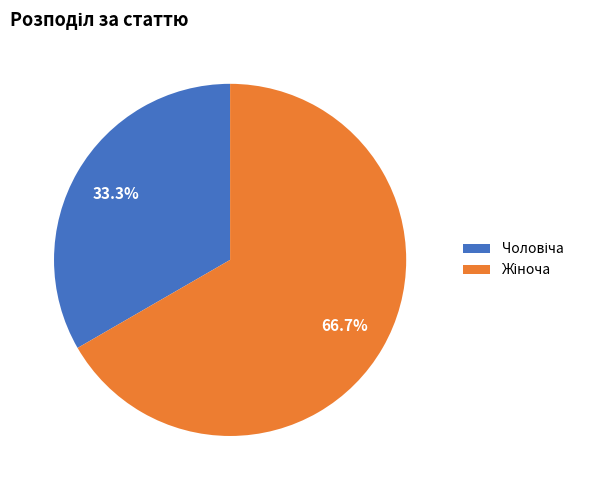

Is there a majority slice in this chart?

Yes